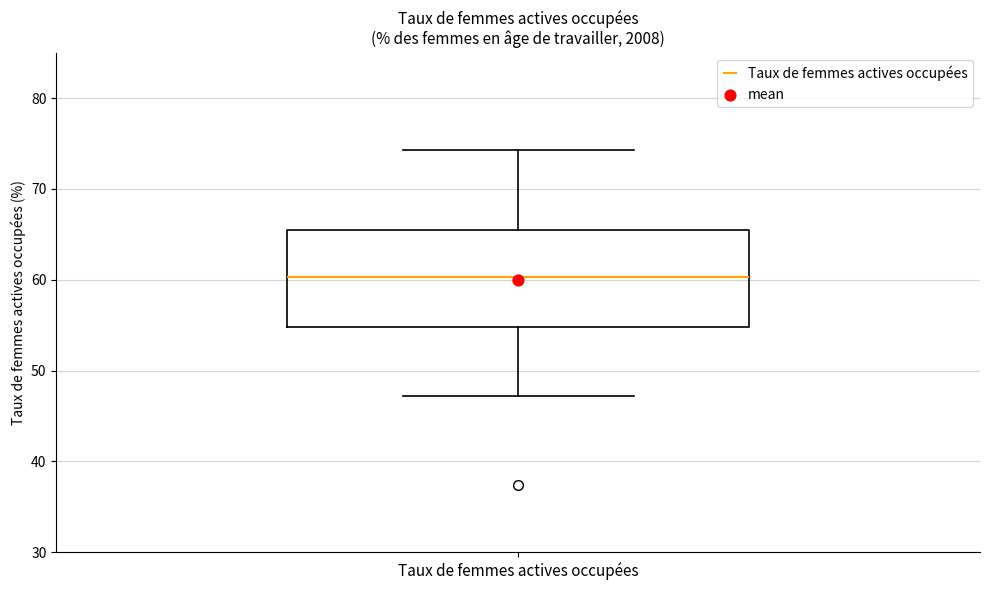

Transcribe this box plot: give where the median line is, the range the box spans, and where the two whiskers end, as read against the y-axis. The values are not printed on the chart, so give them approximately, as read against the axis.

median 60, box 55 to 66, whiskers 47 to 74